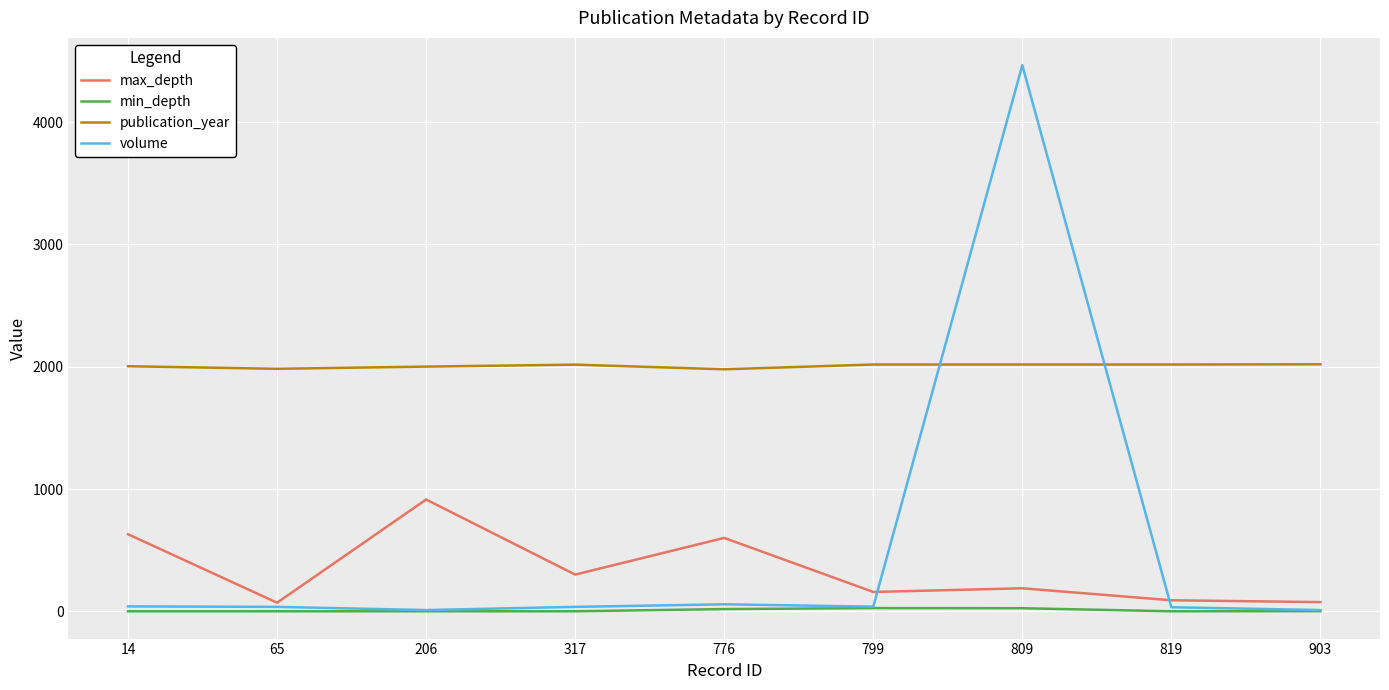

Which series has the largest range (max minus min)?

volume